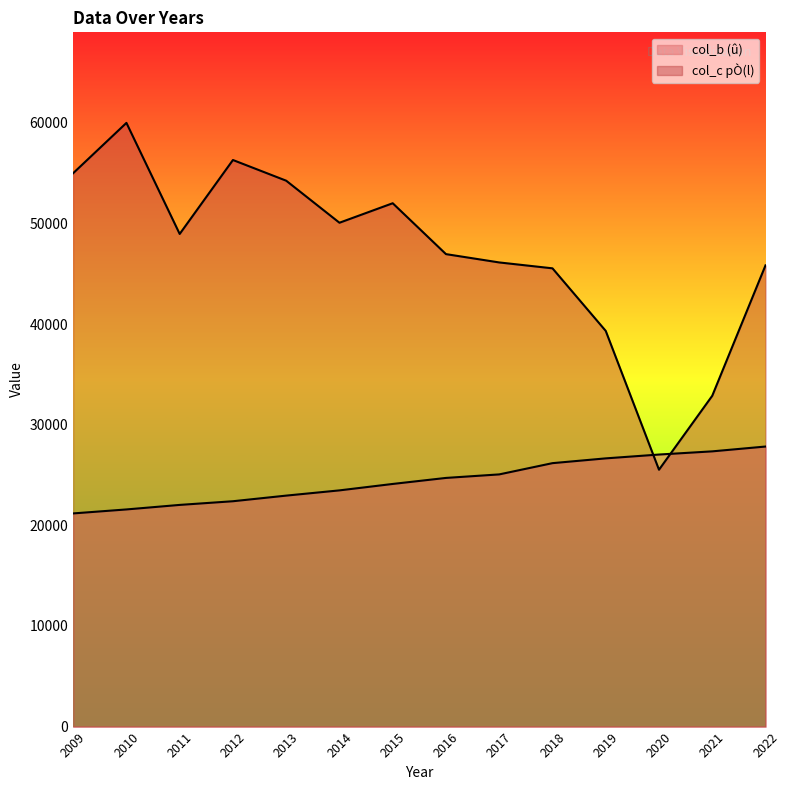

What is the value of the col_c point at the 9th from the left?

46128